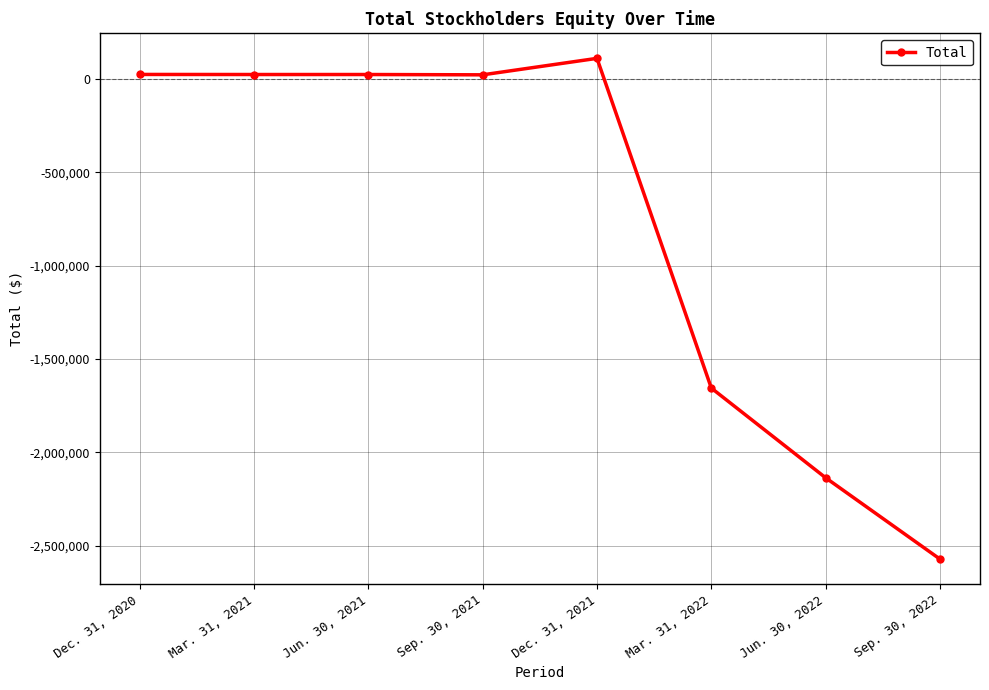

What is the greatest value displayed?

111218